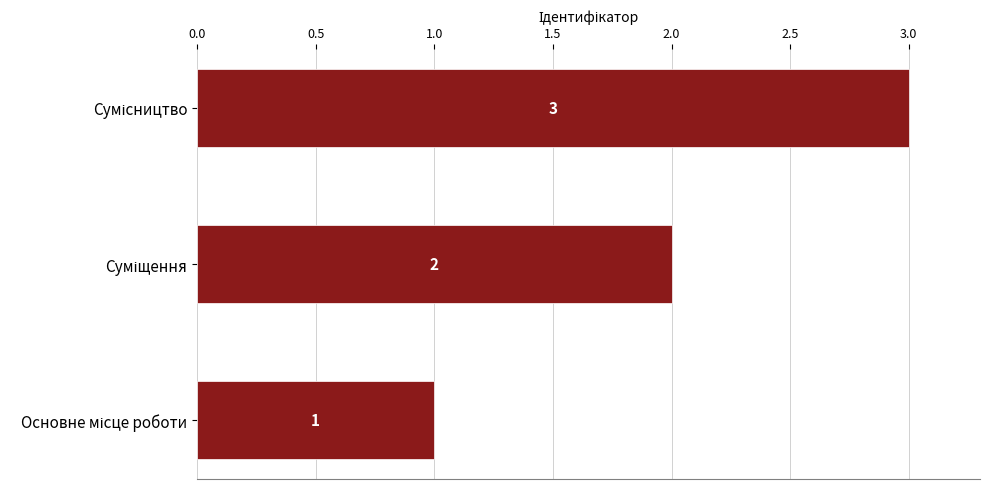

What is the sum of all values?

6